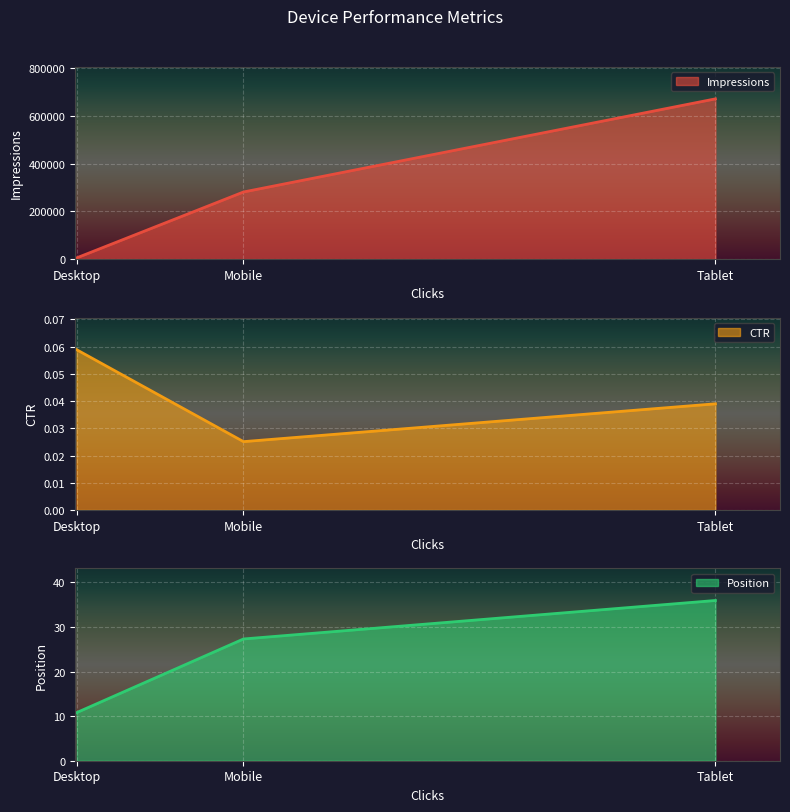

Is the value of Position at Desktop greater than the value of Impressions at Desktop?

Yes